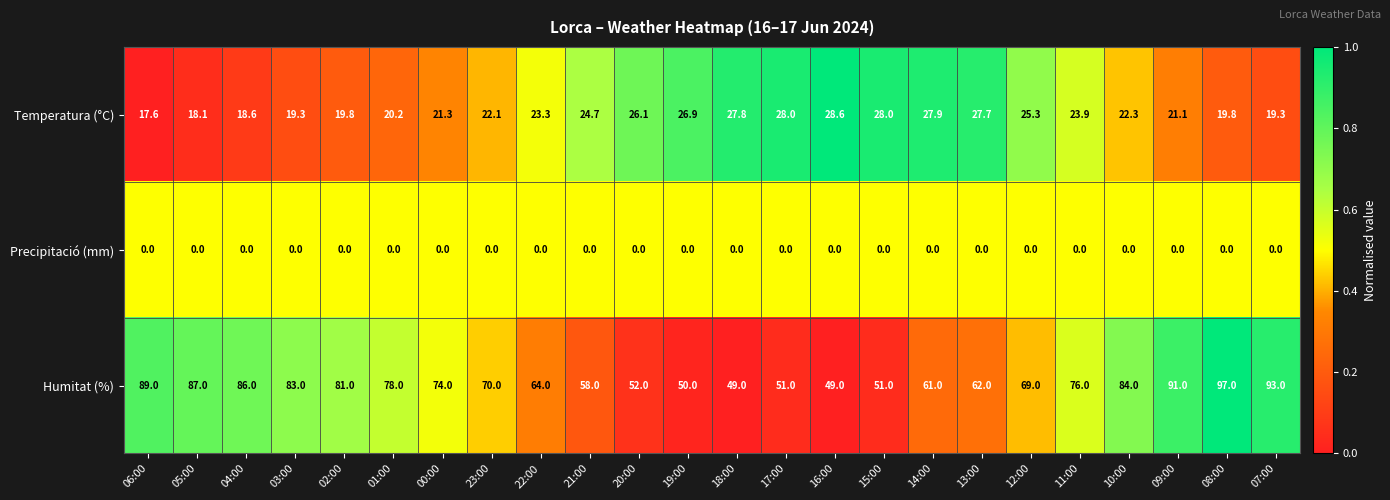

What is the difference between the highest and lowest values at 02:00?

81.0